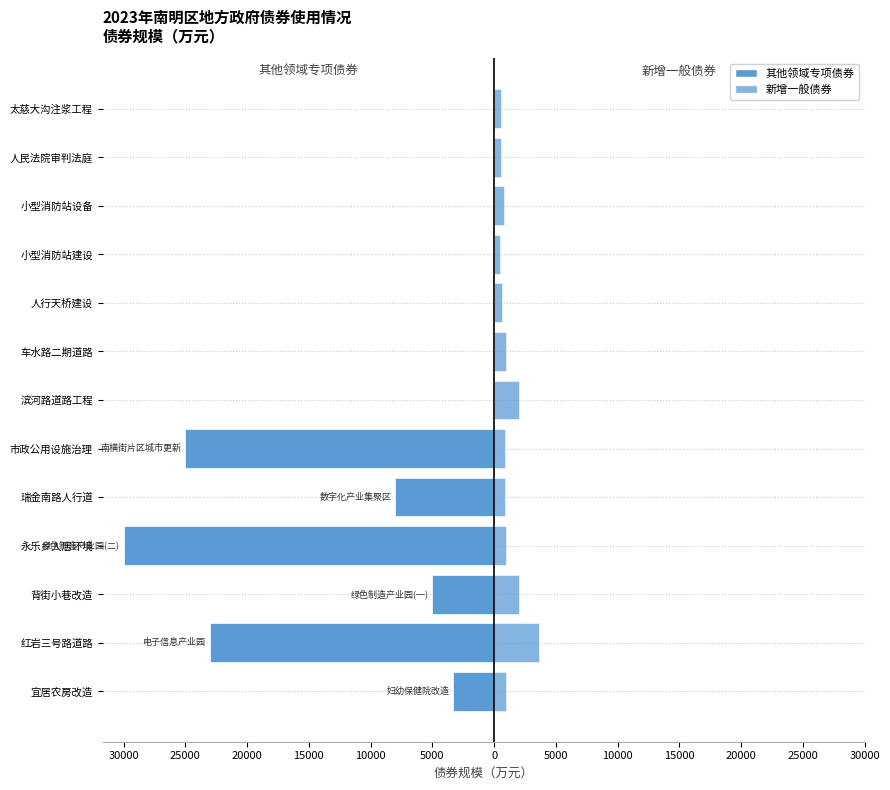

True or false: 其他领域专项债券 has a value of -7217 at 红岩三号路道路.

False